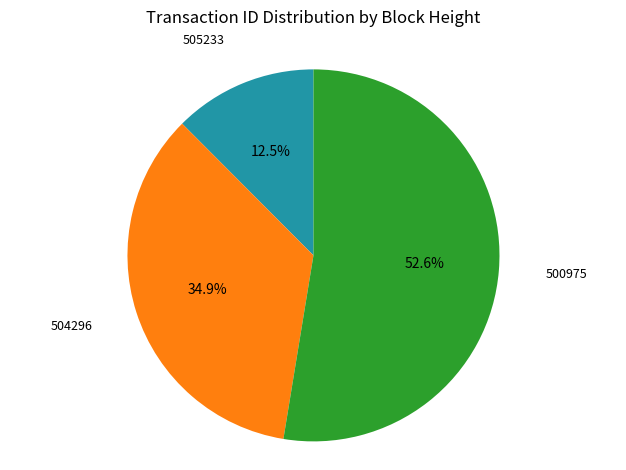

Is there any slice that represents more than half of the pie?

Yes